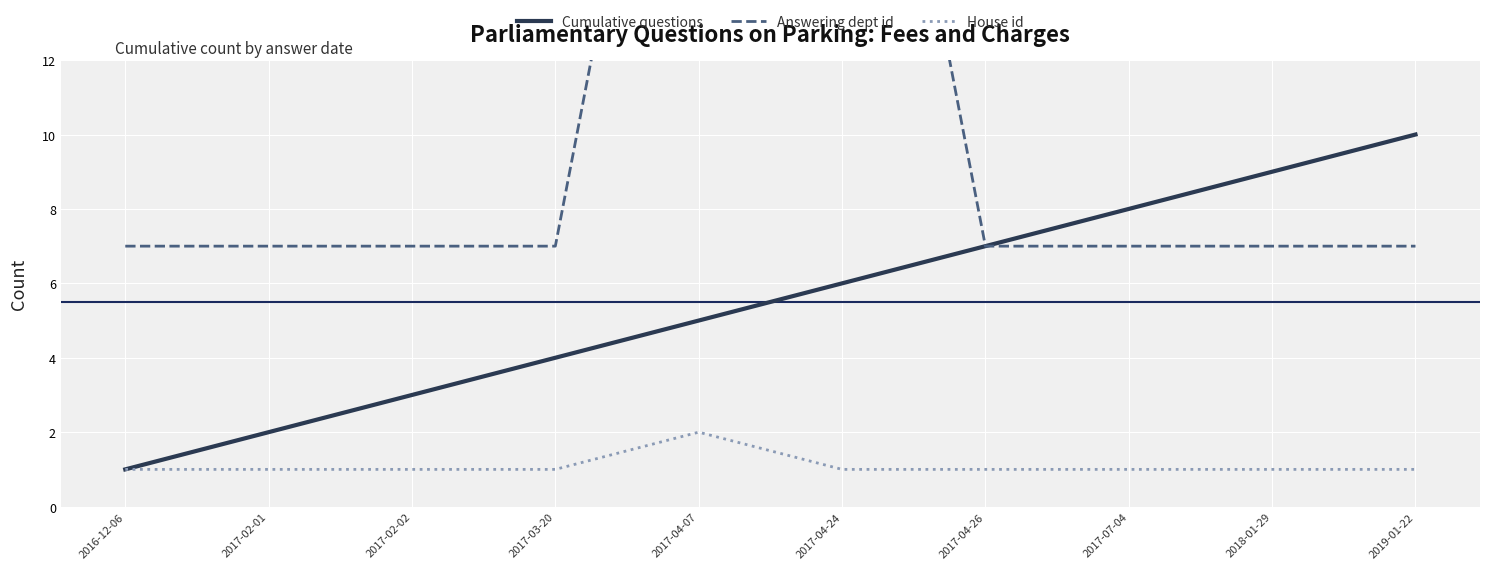

What is the difference between the maximum and minimum values in the House id series?

1